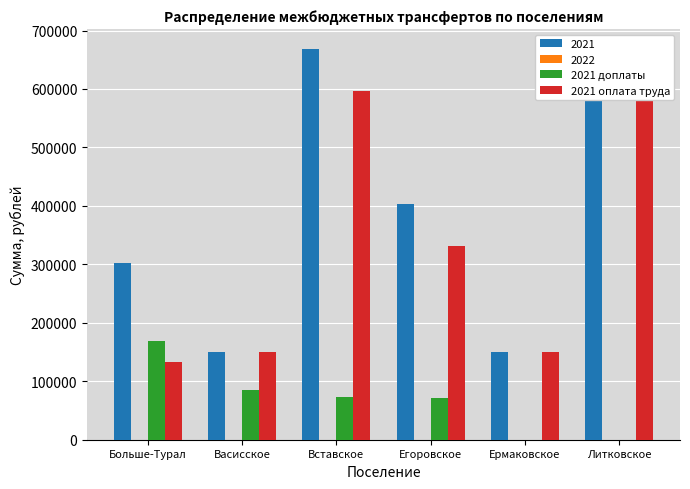

True or false: 2021 оплата труда has a value of 150000.0 at Васисское.

True